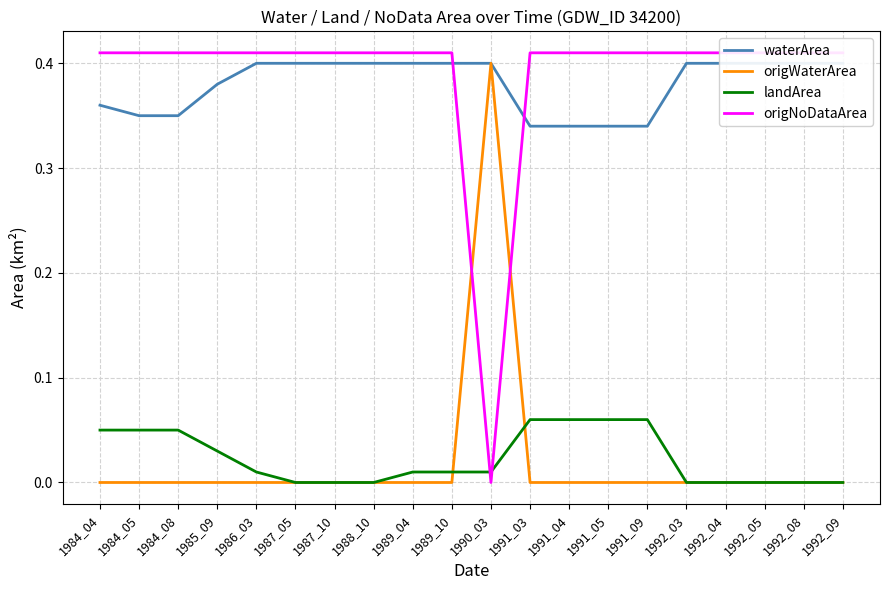

Reading right to left, list all the values displayed in this chart.

waterArea: 1992_09=0.4	1992_08=0.4	1992_05=0.4	1992_04=0.4	1992_03=0.4	1991_09=0.3	1991_05=0.3	1991_04=0.3	1991_03=0.3	1990_03=0.4	1989_10=0.4	1989_04=0.4	1988_10=0.4	1987_10=0.4	1987_05=0.4	1986_03=0.4	1985_09=0.4	1984_08=0.3	1984_05=0.3	1984_04=0.4
origWaterArea: 1992_09=0.0	1992_08=0.0	1992_05=0.0	1992_04=0.0	1992_03=0.0	1991_09=0.0	1991_05=0.0	1991_04=0.0	1991_03=0.0	1990_03=0.4	1989_10=0.0	1989_04=0.0	1988_10=0.0	1987_10=0.0	1987_05=0.0	1986_03=0.0	1985_09=0.0	1984_08=0.0	1984_05=0.0	1984_04=0.0
landArea: 1992_09=0.0	1992_08=0.0	1992_05=0.0	1992_04=0.0	1992_03=0.0	1991_09=0.1	1991_05=0.1	1991_04=0.1	1991_03=0.1	1990_03=0.0	1989_10=0.0	1989_04=0.0	1988_10=0.0	1987_10=0.0	1987_05=0.0	1986_03=0.0	1985_09=0.0	1984_08=0.1	1984_05=0.1	1984_04=0.1
origNoDataArea: 1992_09=0.4	1992_08=0.4	1992_05=0.4	1992_04=0.4	1992_03=0.4	1991_09=0.4	1991_05=0.4	1991_04=0.4	1991_03=0.4	1990_03=0.0	1989_10=0.4	1989_04=0.4	1988_10=0.4	1987_10=0.4	1987_05=0.4	1986_03=0.4	1985_09=0.4	1984_08=0.4	1984_05=0.4	1984_04=0.4